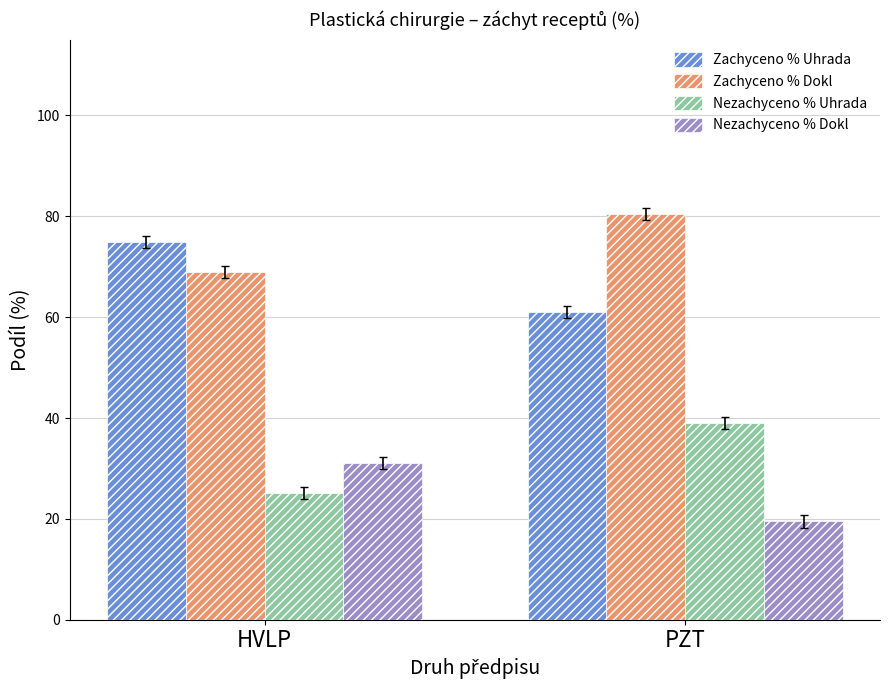

Which category has the lowest value in the Nezachyceno % Dokl series?

PZT